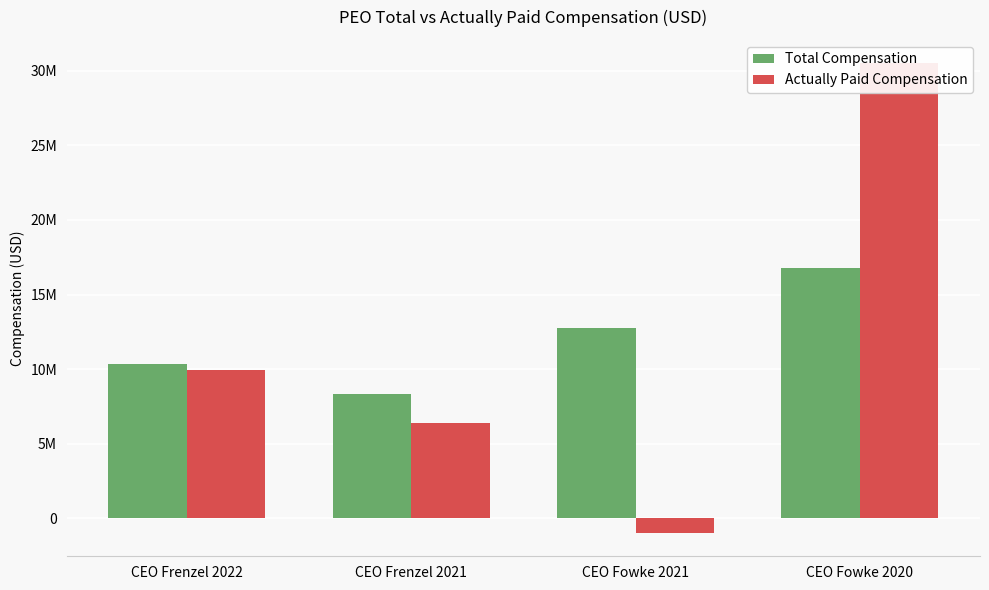

Reading left to right, what are all the values shown in this chart?

Total Compensation: CEO Frenzel 2022=10318579	CEO Frenzel 2021=8350364	CEO Fowke 2021=12785442	CEO Fowke 2020=16805589
Actually Paid Compensation: CEO Frenzel 2022=9940497	CEO Frenzel 2021=6391262	CEO Fowke 2021=-962729	CEO Fowke 2020=30490302